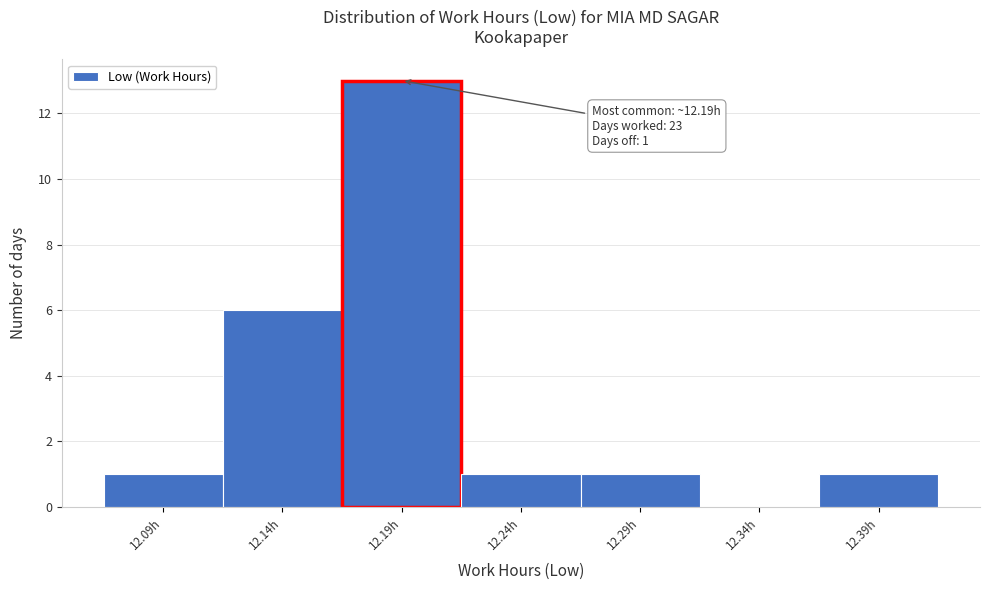

Over which range of the x-axis is the bar tallest?

12.165 to 12.215